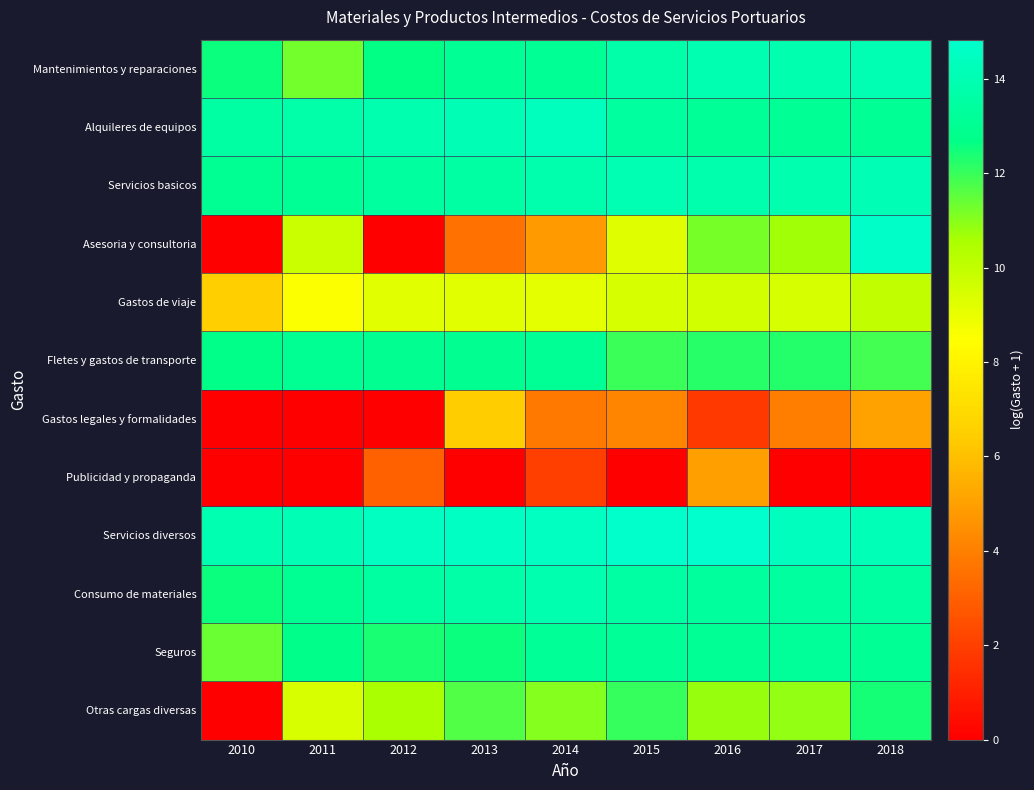

Reading left to right, what are all the values shown in this chart?

Mantenimientos y reparaciones: 2010=12.5	2011=11.3	2012=12.6	2013=13.1	2014=13.1	2015=13.7	2016=13.9	2017=13.9	2018=14.1
Alquileres de equipos: 2010=13.5	2011=13.7	2012=13.9	2013=14.1	2014=14.4	2015=13.4	2016=13.2	2017=13.1	2018=13.1
Servicios basicos: 2010=13.0	2011=13.1	2012=13.4	2013=13.5	2014=13.8	2015=14.1	2016=13.8	2017=13.9	2018=14.1
Asesoria y consultoria: 2010=0.0	2011=9.8	2012=0.0	2013=3.6	2014=4.9	2015=9.3	2016=11.2	2017=10.7	2018=14.7
Gastos de viaje: 2010=6.5	2011=8.6	2012=9.2	2013=9.2	2014=9.2	2015=9.5	2016=9.6	2017=9.5	2018=10.0
Fletes y gastos de transporte: 2010=12.7	2011=13.0	2012=13.0	2013=13.0	2014=13.1	2015=12.0	2016=12.2	2017=12.3	2018=11.9
Gastos legales y formalidades: 2010=0.0	2011=0.0	2012=0.0	2013=6.4	2014=3.8	2015=4.2	2016=1.8	2017=4.0	2018=5.1
Publicidad y propaganda: 2010=0.0	2011=0.0	2012=3.0	2013=0.0	2014=2.0	2015=0.0	2016=5.0	2017=0.0	2018=0.0
Servicios diversos: 2010=14.0	2011=14.1	2012=14.4	2013=14.5	2014=14.5	2015=14.7	2016=14.8	2017=14.4	2018=14.2
Consumo de materiales: 2010=12.5	2011=13.0	2012=13.5	2013=13.7	2014=13.9	2015=13.5	2016=13.4	2017=13.4	2018=13.5
Seguros: 2010=11.4	2011=12.8	2012=12.4	2013=12.6	2014=13.2	2015=13.2	2016=13.1	2017=13.2	2018=13.1
Otras cargas diversas: 2010=0.0	2011=9.4	2012=10.5	2013=11.7	2014=11.1	2015=12.0	2016=10.8	2017=10.9	2018=12.4